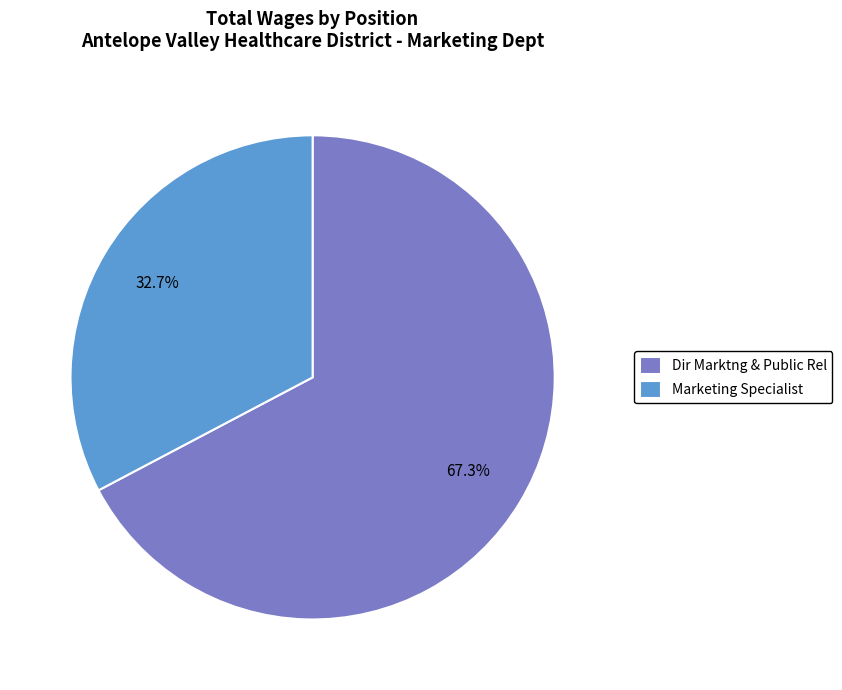

The Dir Marktng & Public Rel slice represents 67% of the pie. True or false?

True